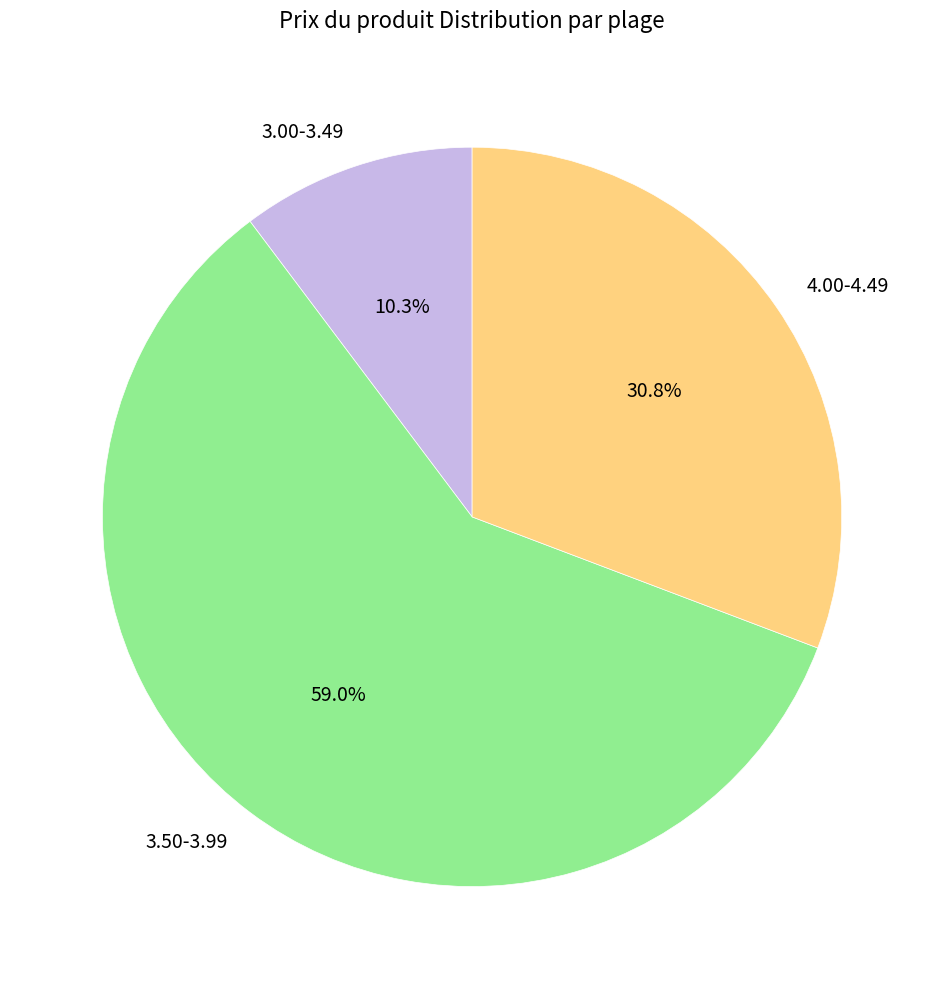

Between 3.50-3.99 and 3.00-3.49, which is larger?

3.50-3.99